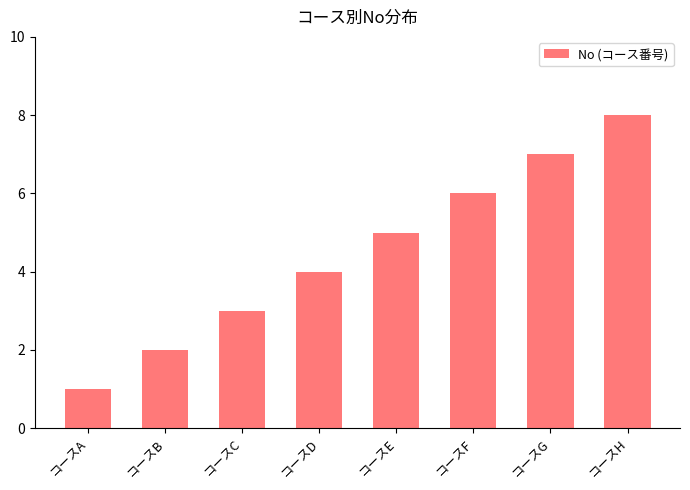

What is the value of the 6th bar from the left?

6